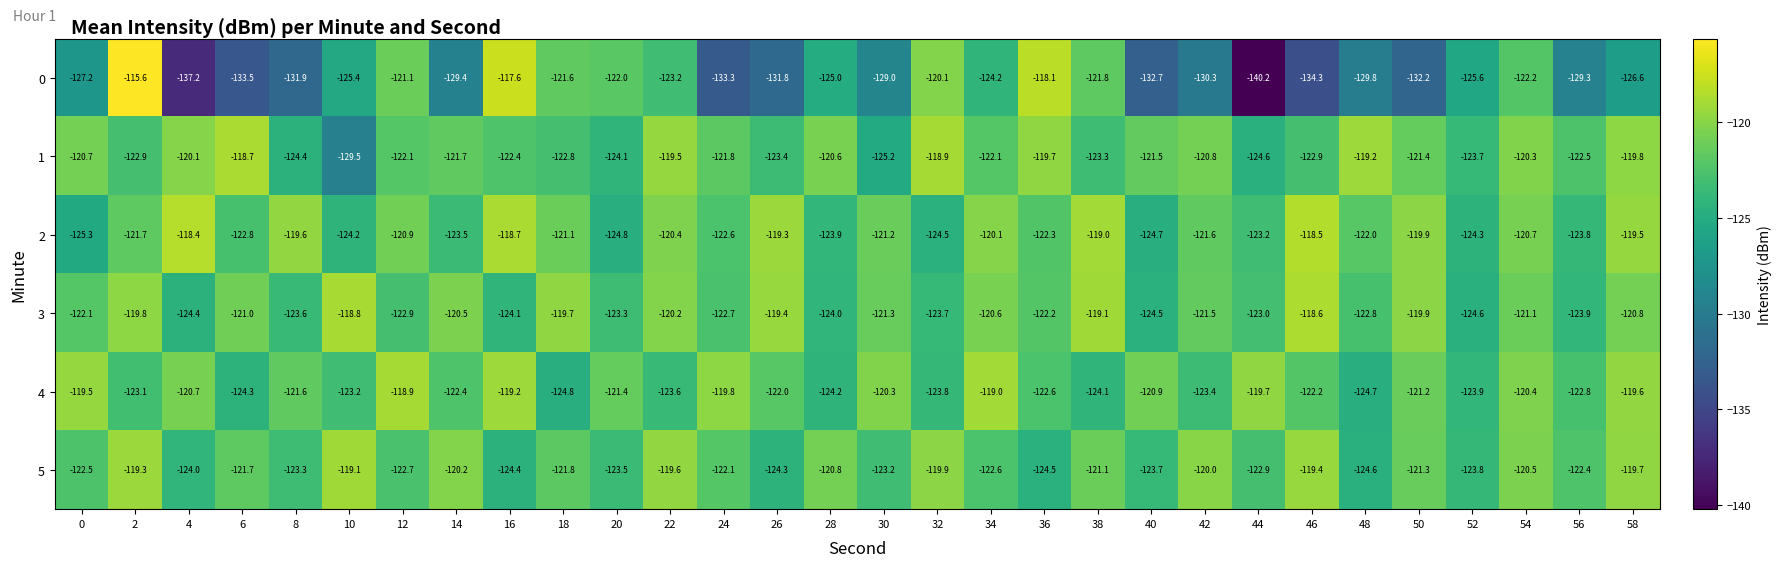

Which series has the largest total across all categories?

2